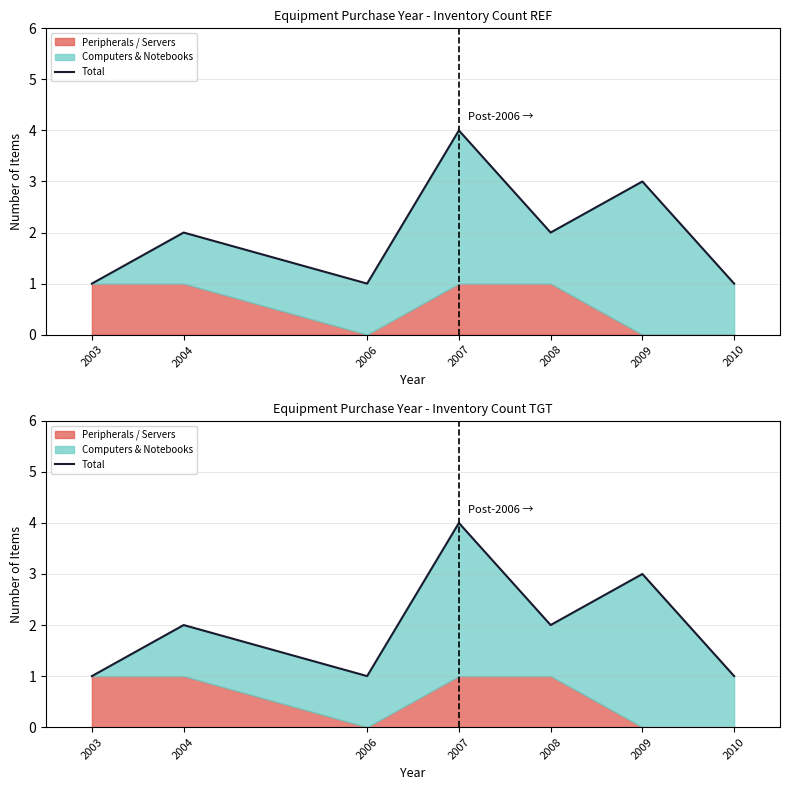

How many interior local valleys (lower than both neighbors) does the data have?

2